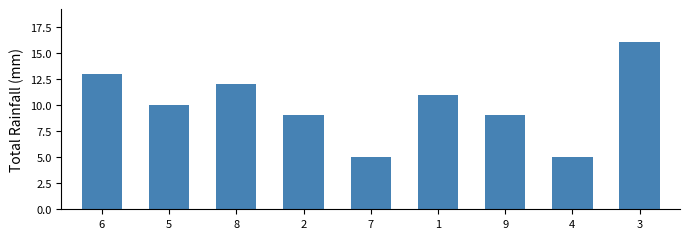

What is the minimum value shown in the chart?

5